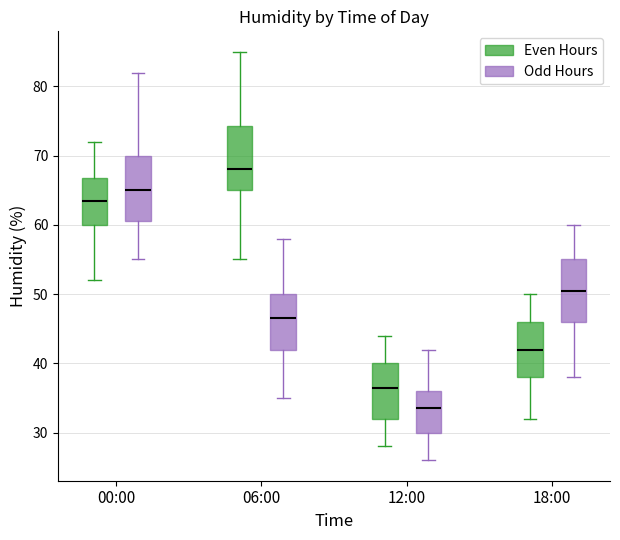

Where does the median line of the box for 12:00 (Odd Hours) sit on the y-axis? The values are not printed on the chart, so give them approximately, as read against the axis.

34